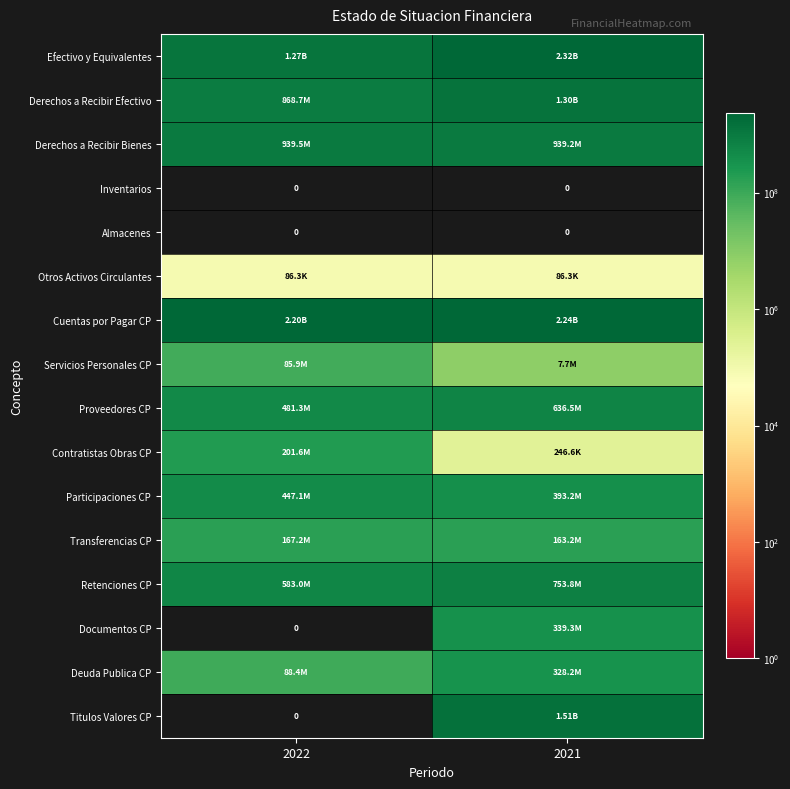

At which category is the sum across all series the highest?

2021